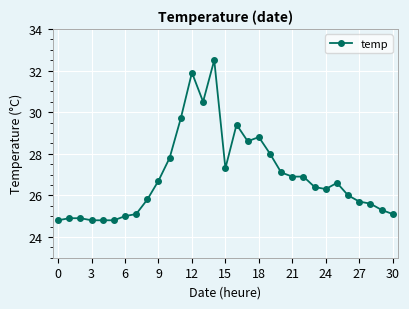

What is the smallest value displayed?

24.8